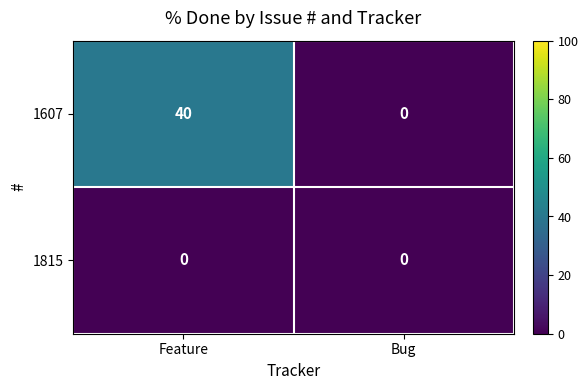

True or false: 1607 has a value of 40 at Feature.

True